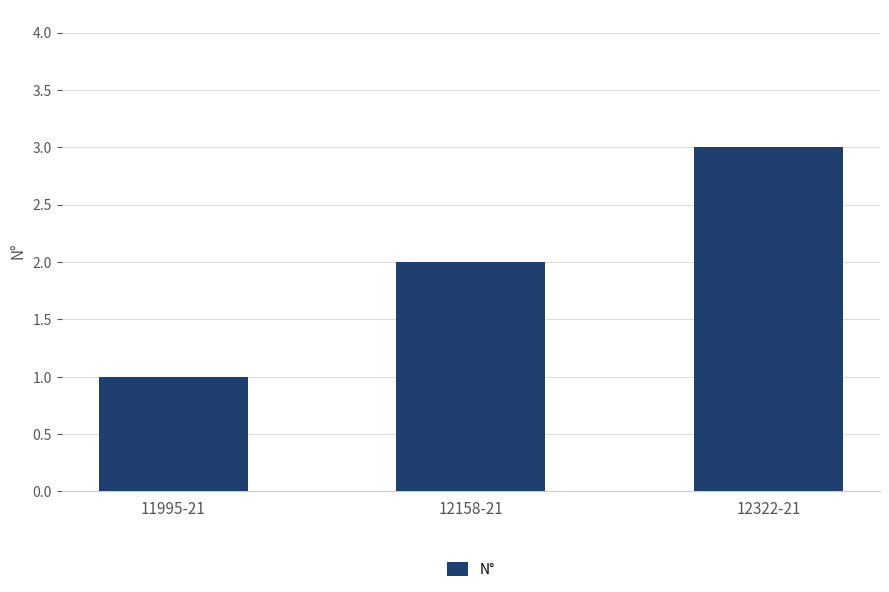

Count the values in the range 1 to 3.

3